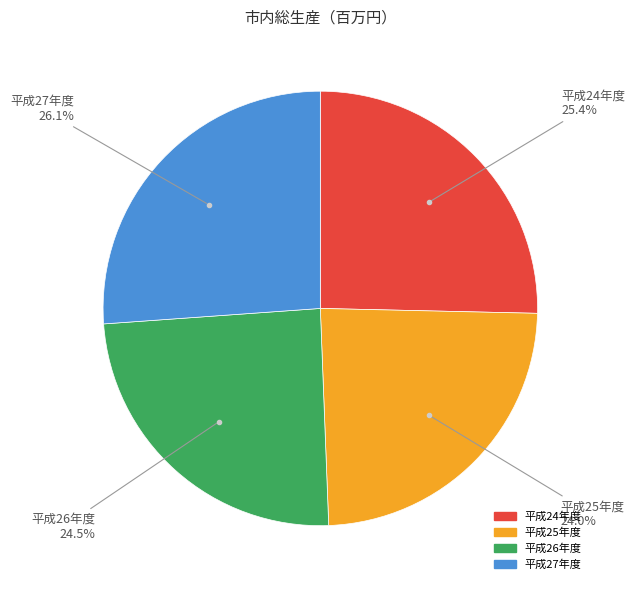

Does any single category account for the majority?

No